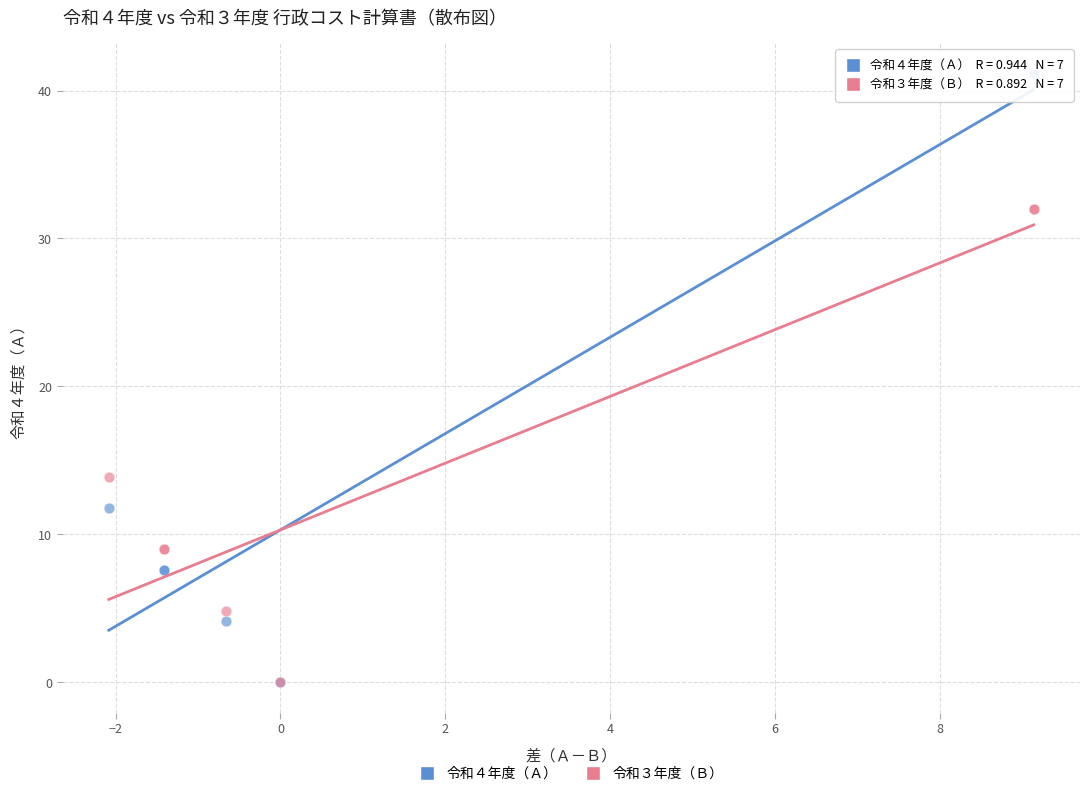

Across all series, what Y value is closest to 20?

13.8